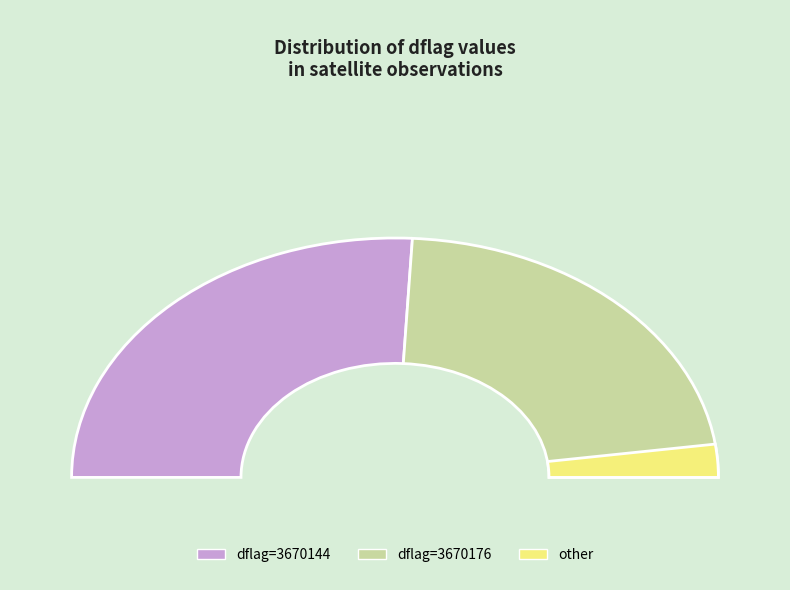

What percentage is the 3670144 slice, to the nearest percent?

50%